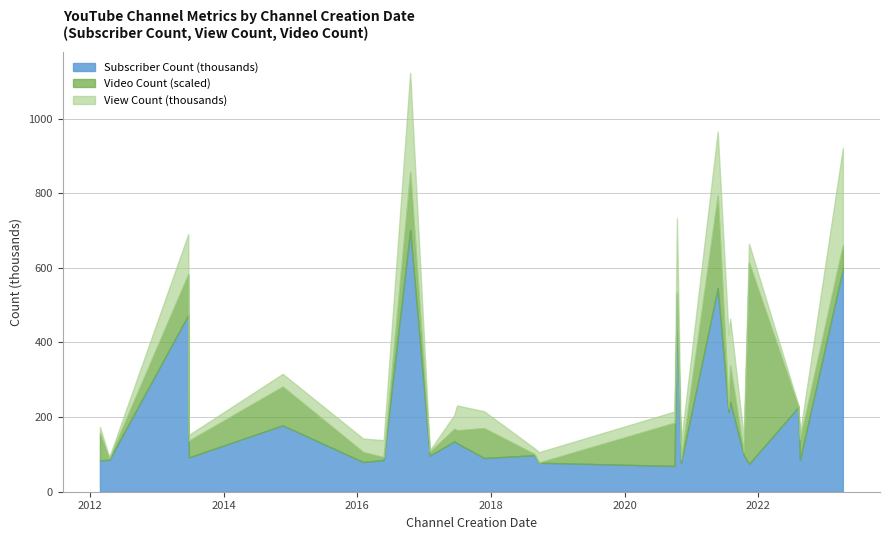

True or false: Video Count (scaled) and Subscriber Count intersect in this chart.

False